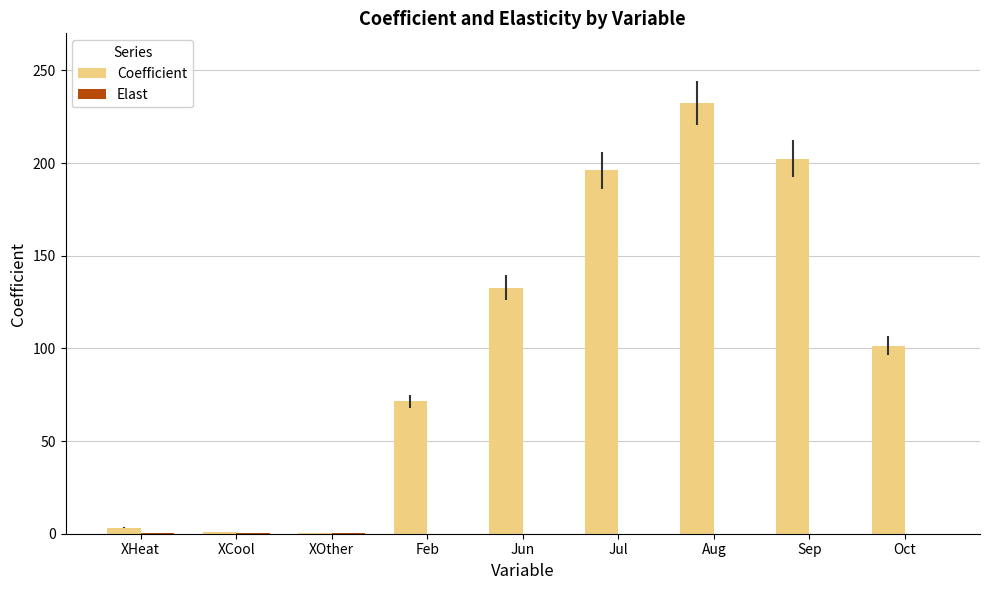

What is the difference between the Coefficient values at XCool and XHeat?

2.5